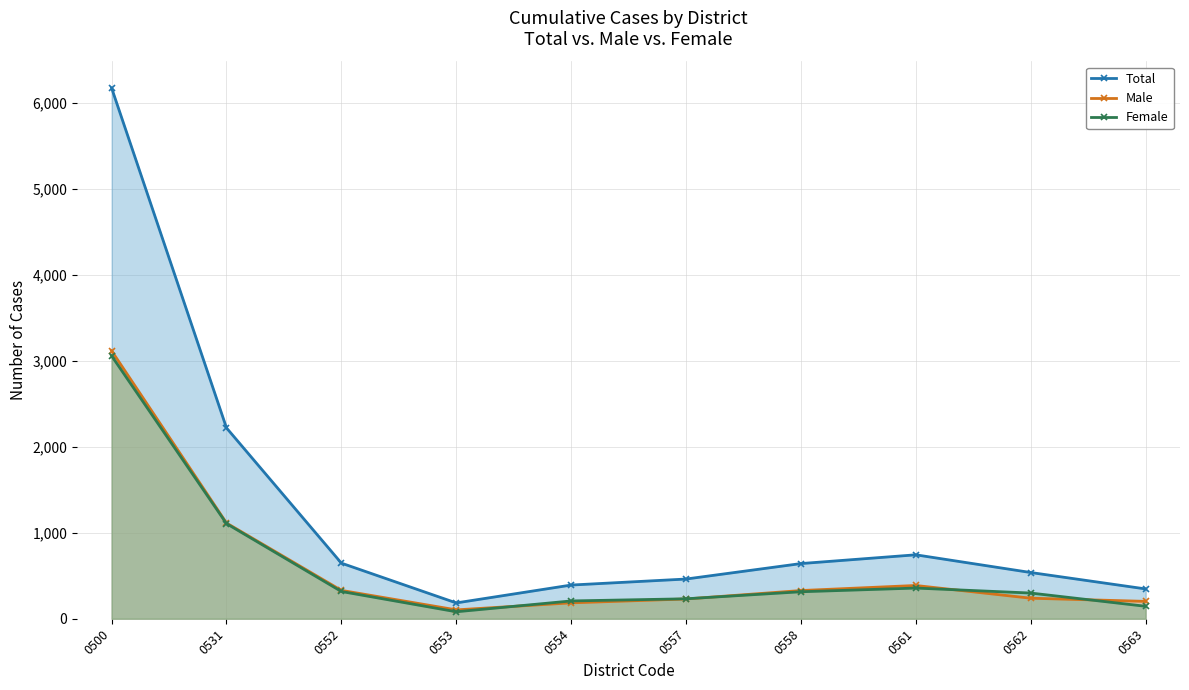

How many times do Female and Male cross each other?

4